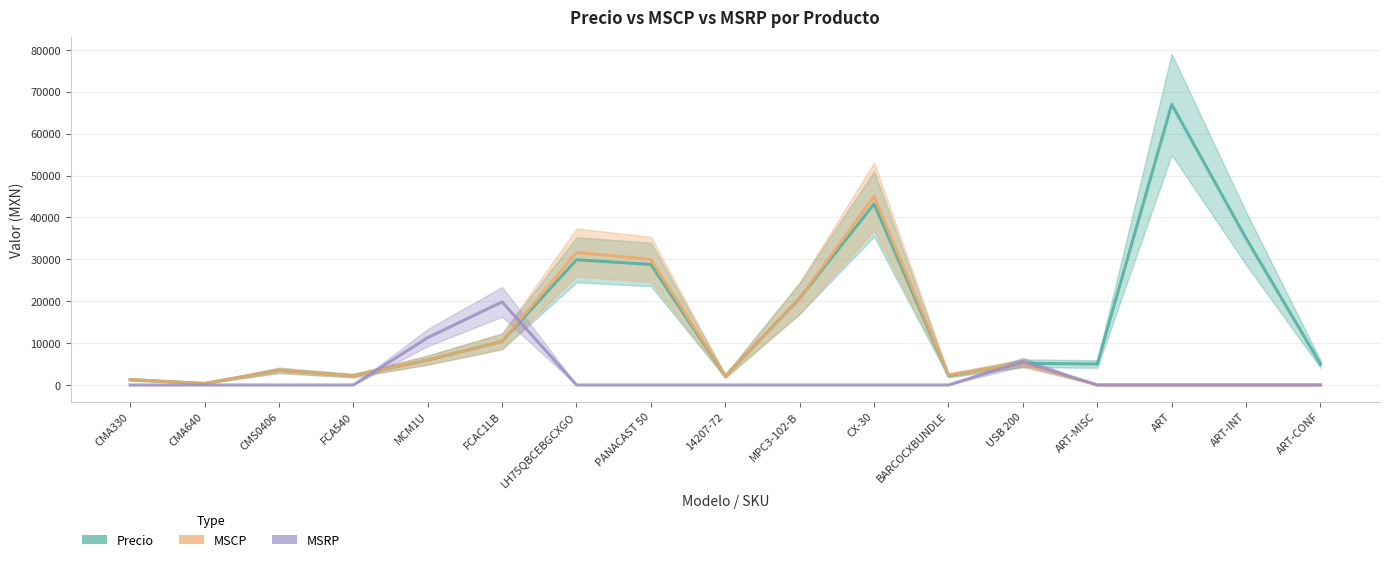

How many lines are shown in the chart?

3